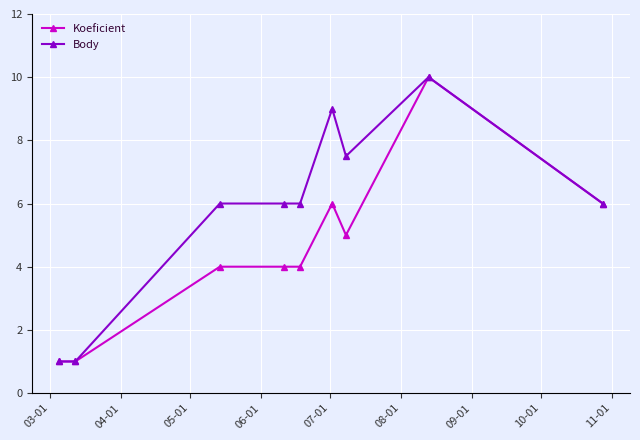

Which series has the largest total across all categories?

Body